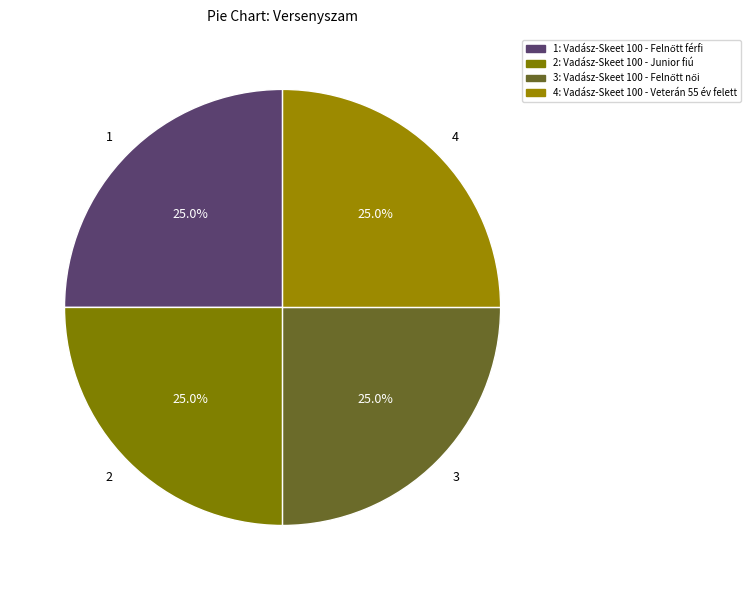

Does any single category account for the majority?

No